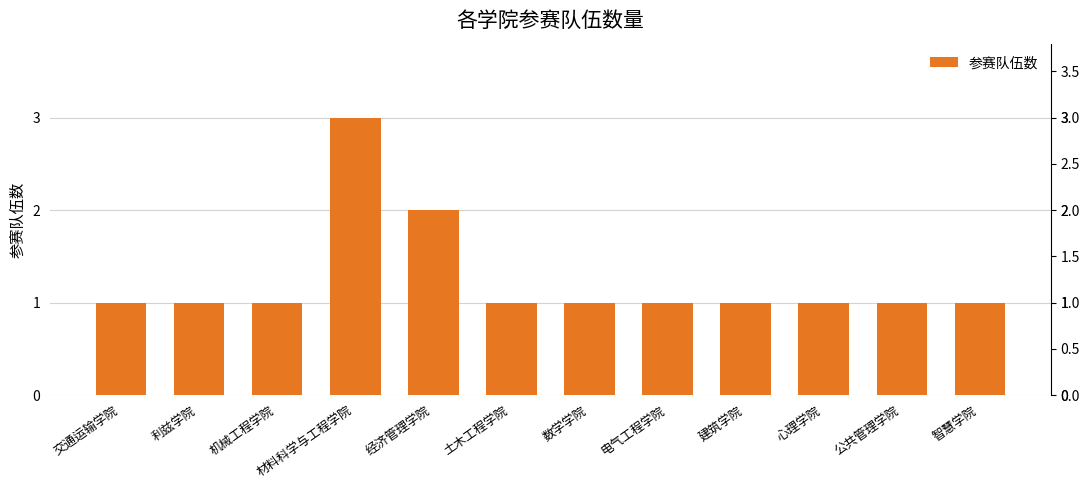

What is the value of the 10th bar from the left?

1